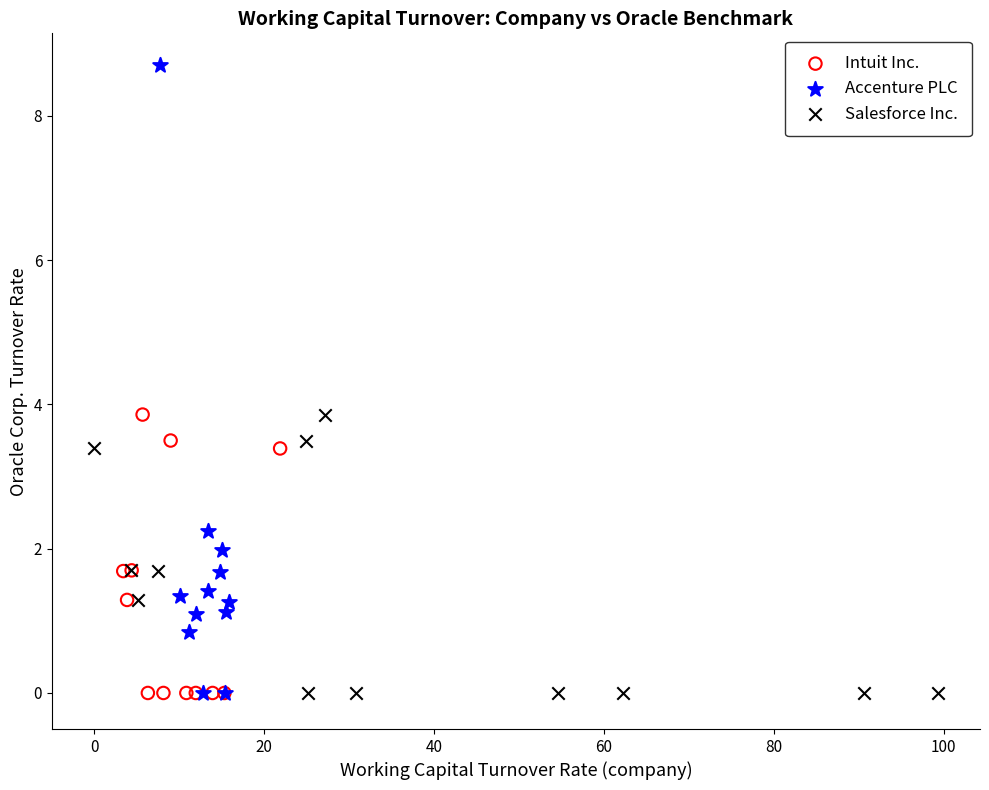

Which series reaches the maximum Y coordinate?

Accenture PLC